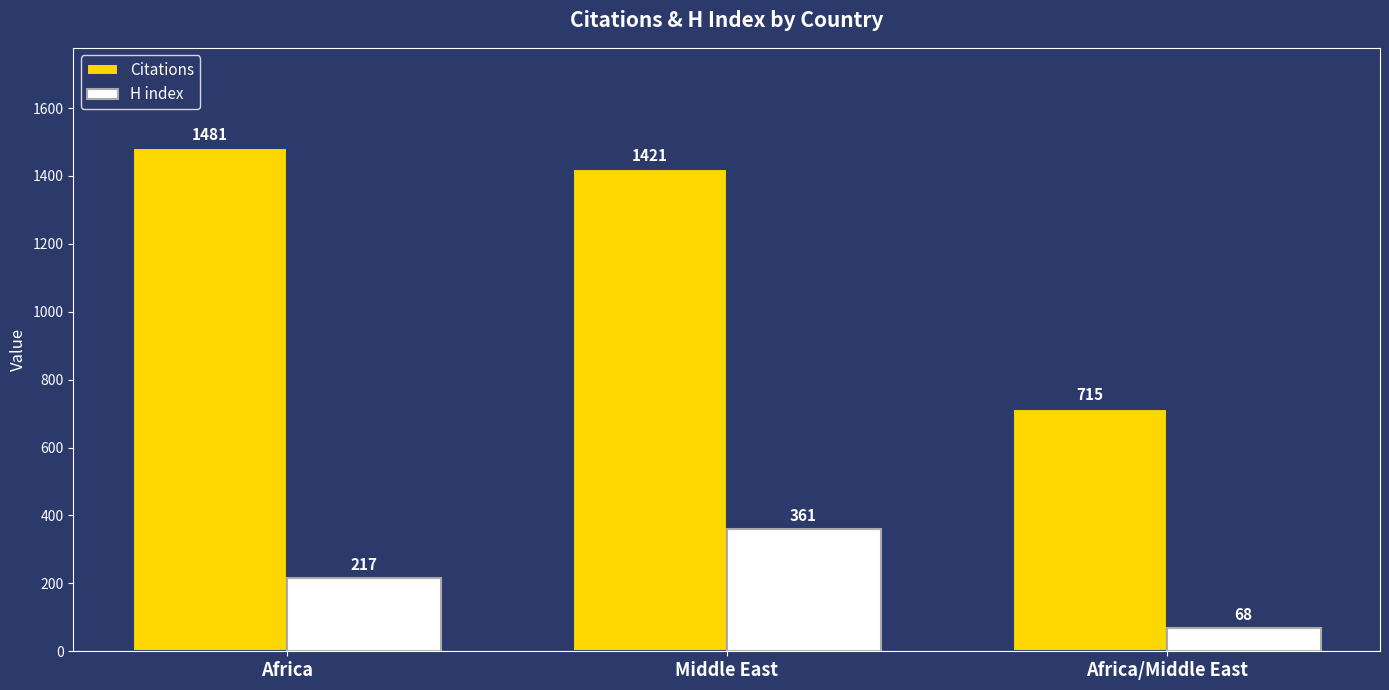

List the series in order of their overall mean, highest first.

Citations, H index